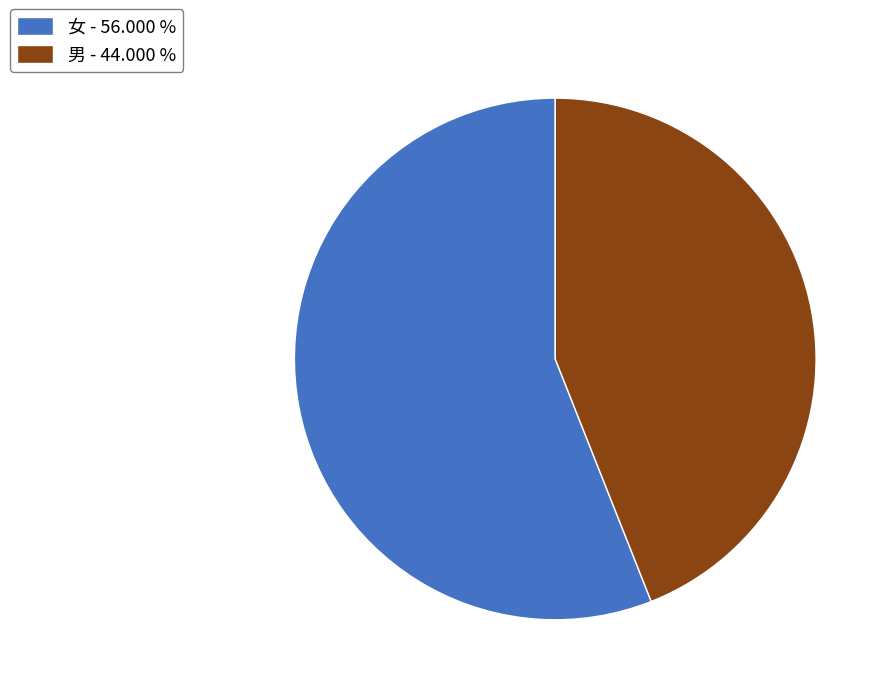

Which has a higher value, 男 - 44.000 % or 女 - 56.000 %?

女 - 56.000 %